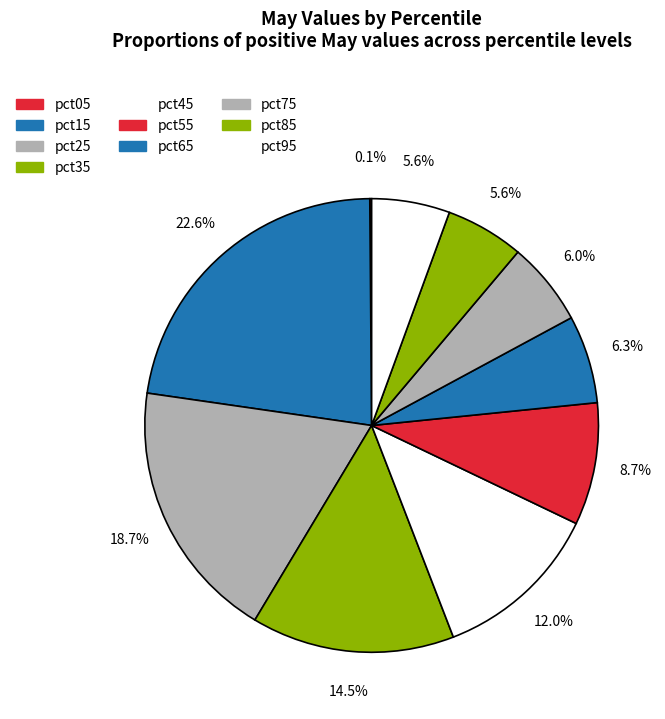

Which category has the biggest portion of the pie?

pct15